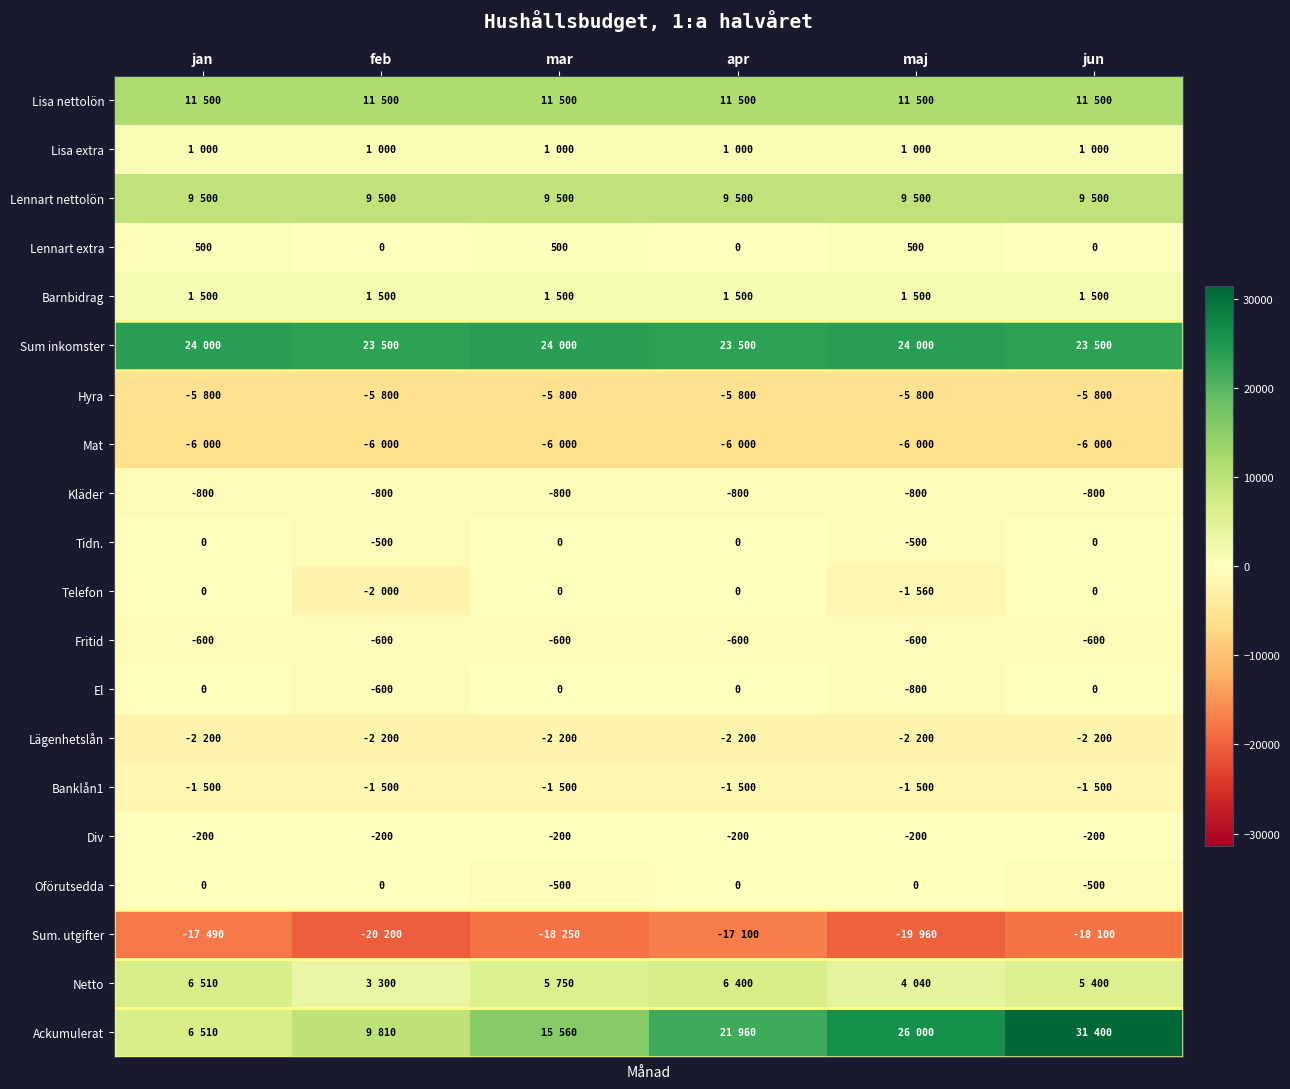

Is it true that Tidn. equals 230 at jun?

False